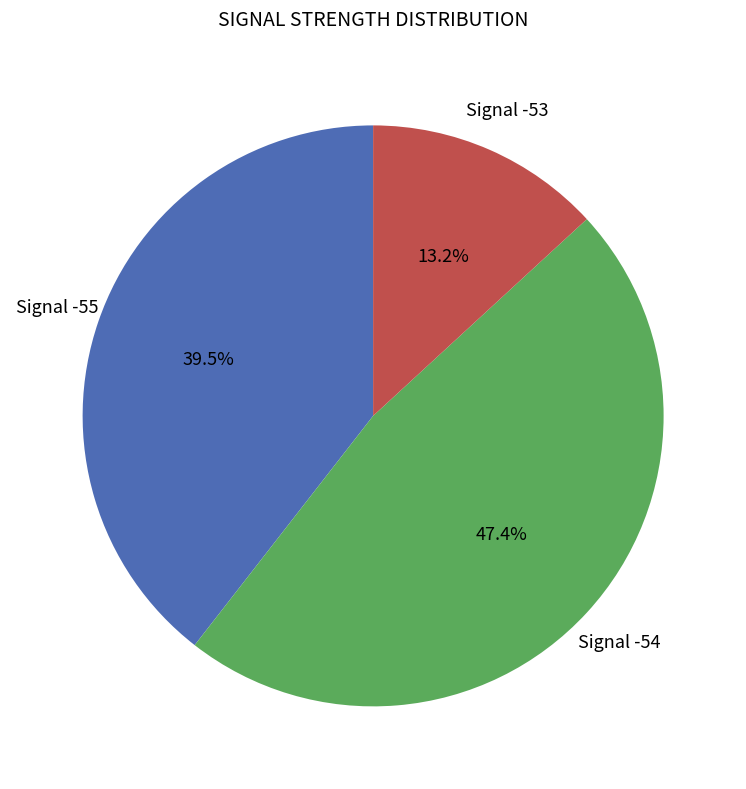

Does any single category account for the majority?

No